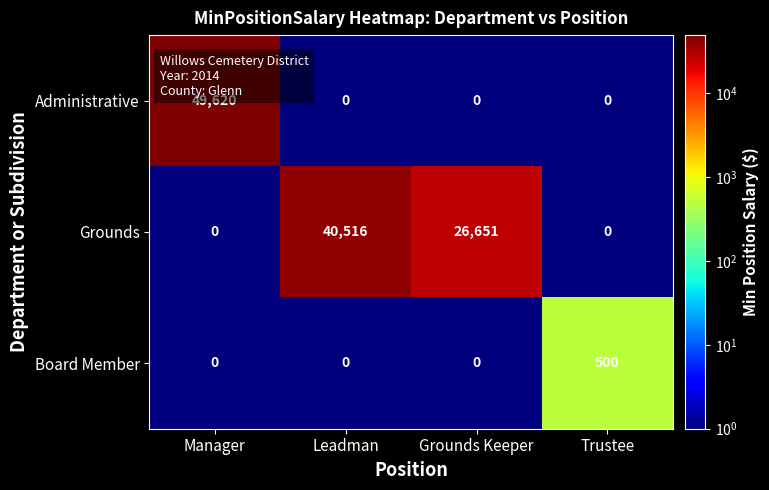

What is the total value across all series at Leadman?

40516